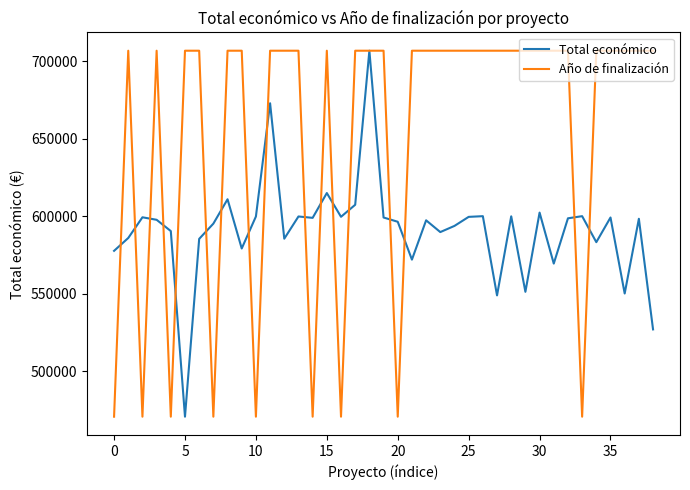

At how many categories does at least one series exceed 515774?

39